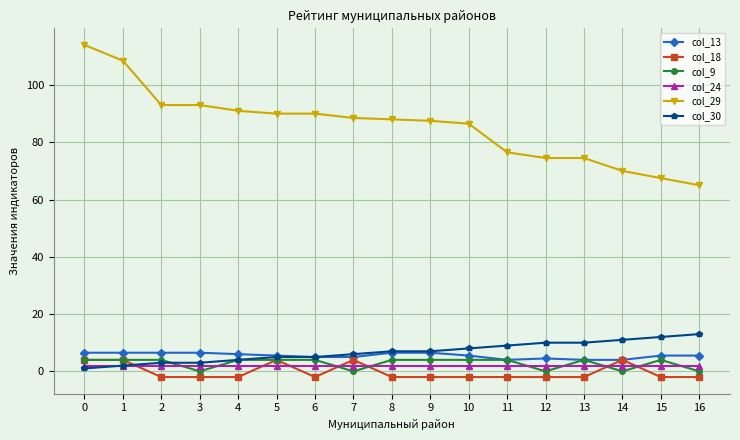

Is this an area chart (filled region under the line)?

No